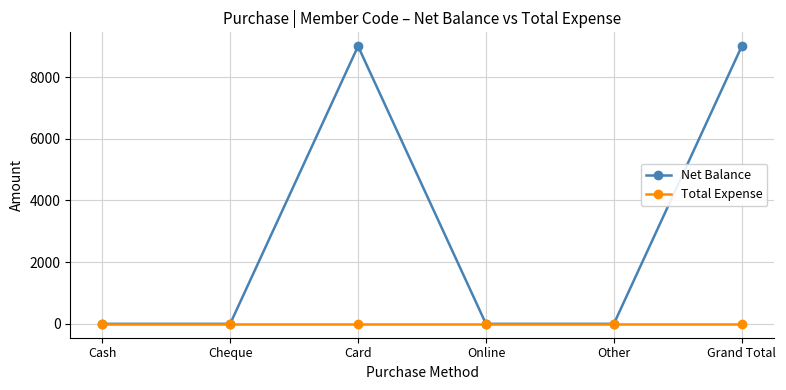

Is it true that Net Balance equals 0 at Cheque?

True